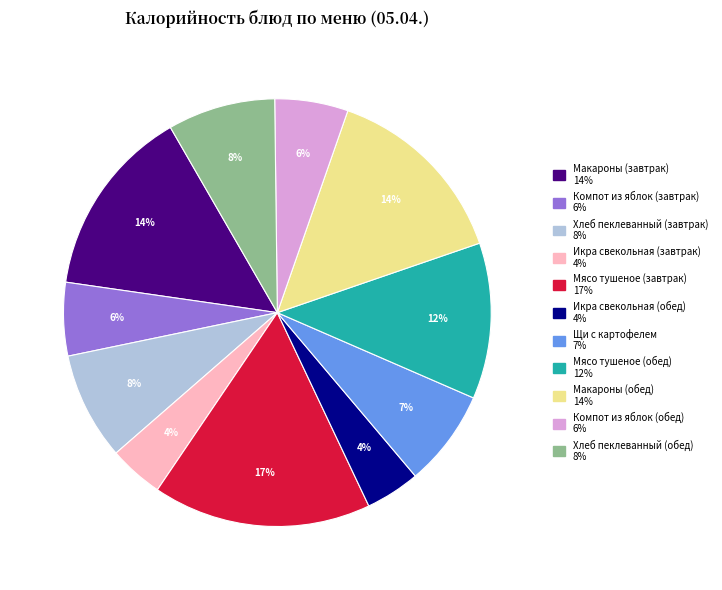

What is the ratio of the value at Щи с картофелем to the value at Мясо тушеное (обед)?

0.6